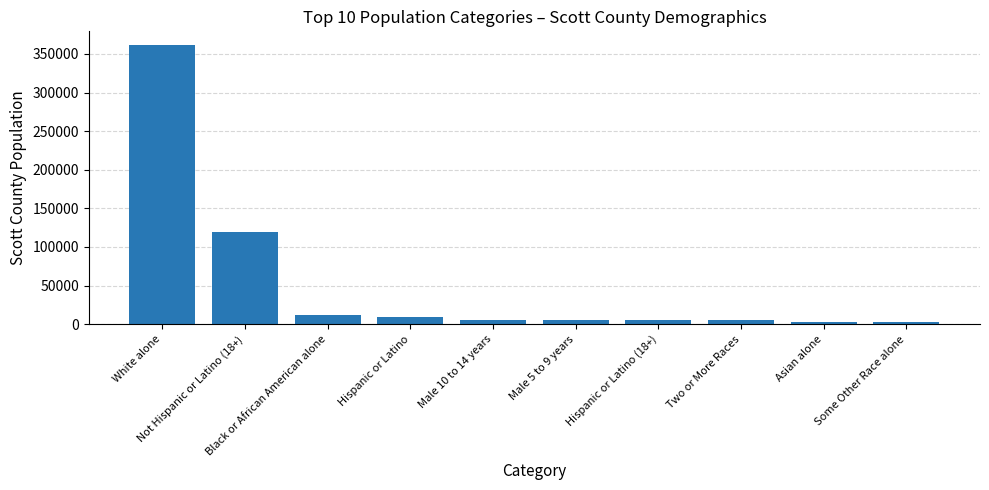

Where does the data first go above 5753?

White alone